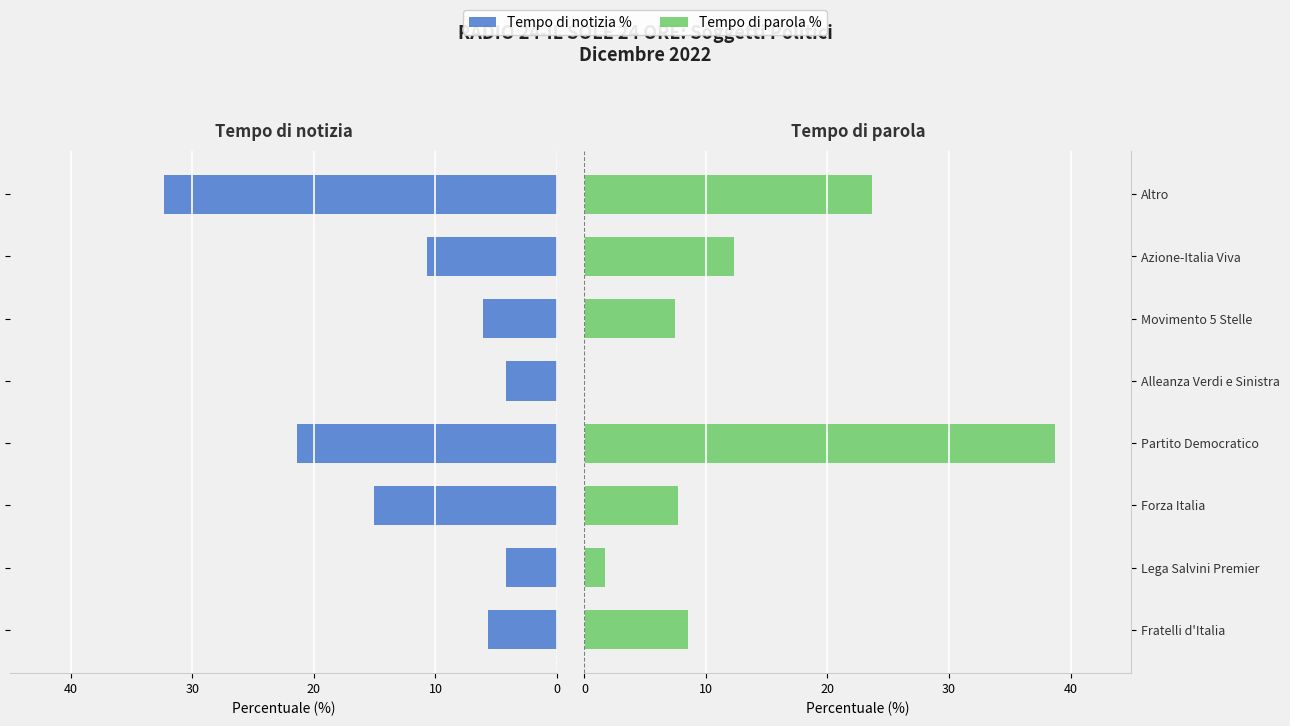

What are all the series names shown in the legend?

Tempo di notizia %, Tempo di parola %